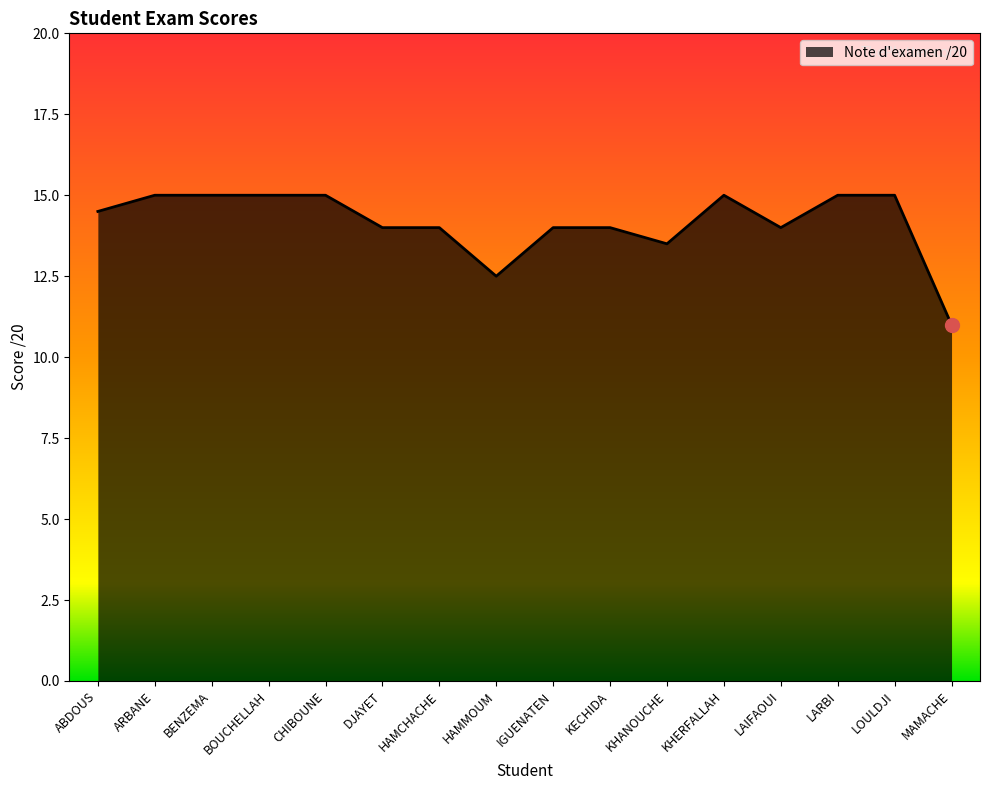

Which has a higher value, ARBANE or KHANOUCHE?

ARBANE